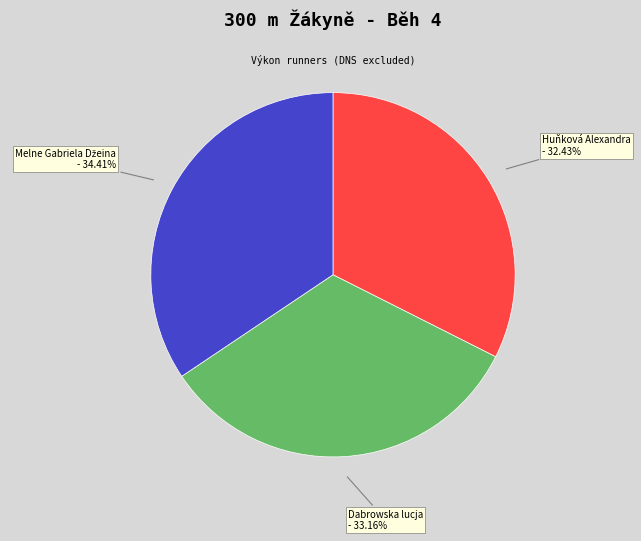

Is there a majority slice in this chart?

No